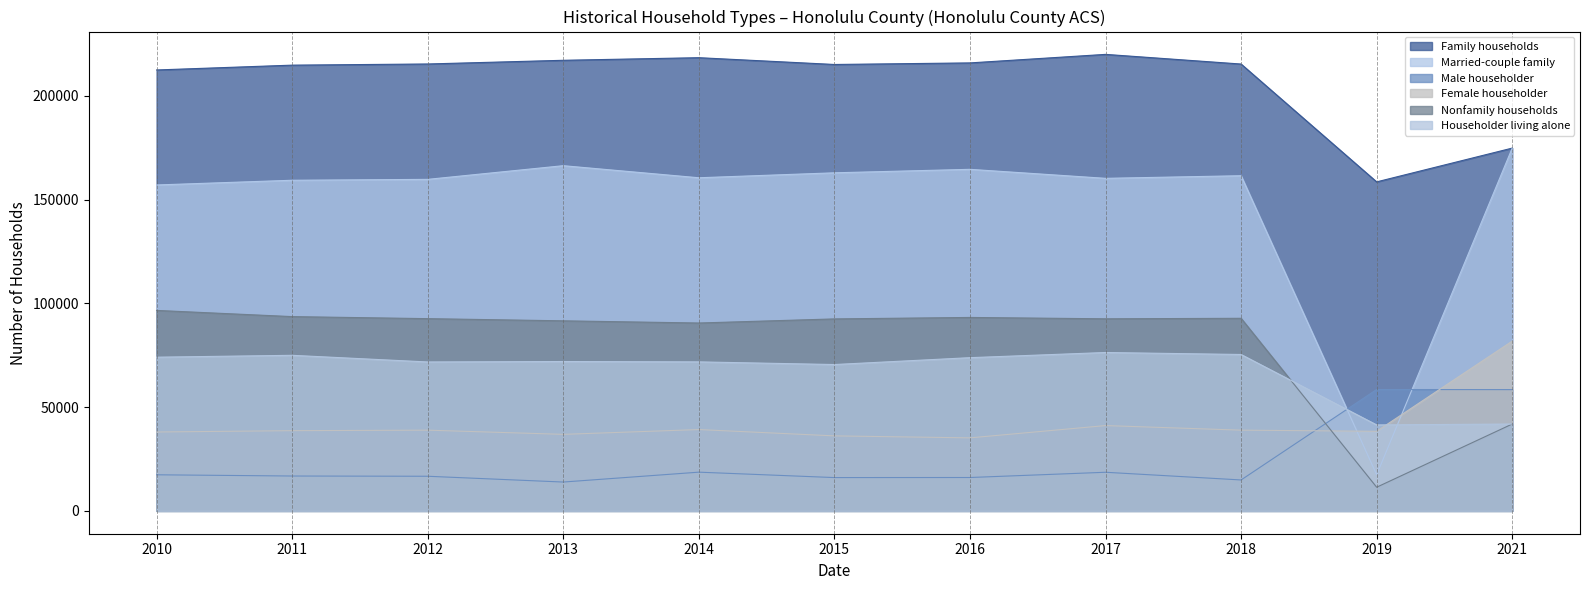

At which label does Married-couple family first exceed 160567?

2013